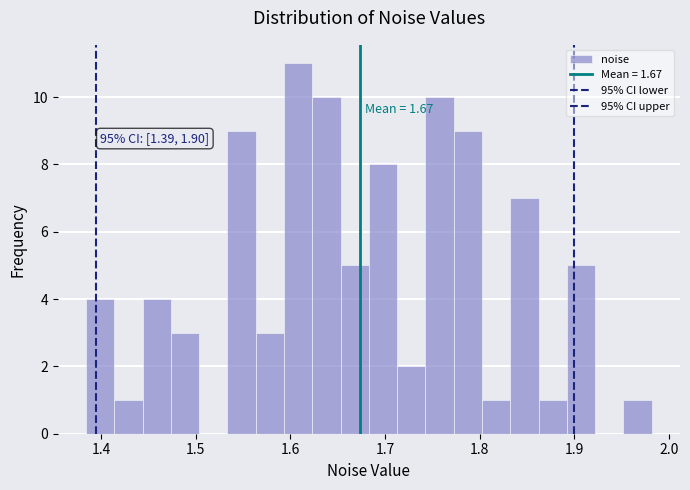

Read against the x-axis, roughly where is the centre of the tallest bar?

1.61